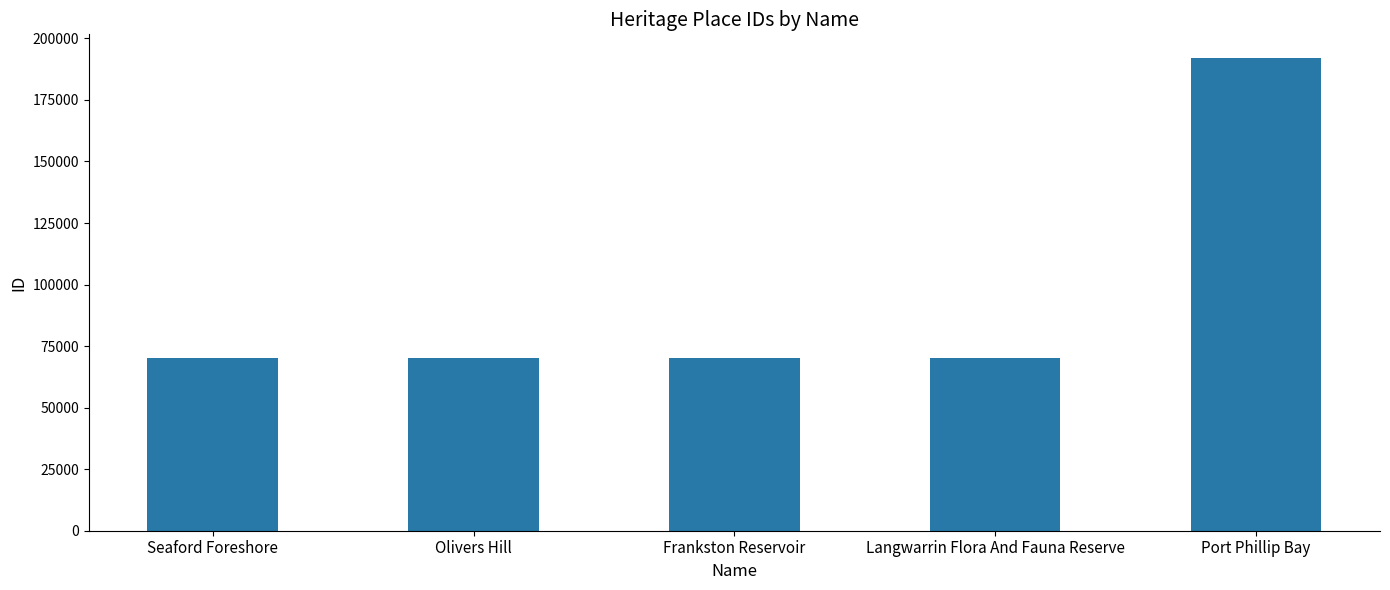

What is the label of the 1st bar from the right?

Port Phillip Bay